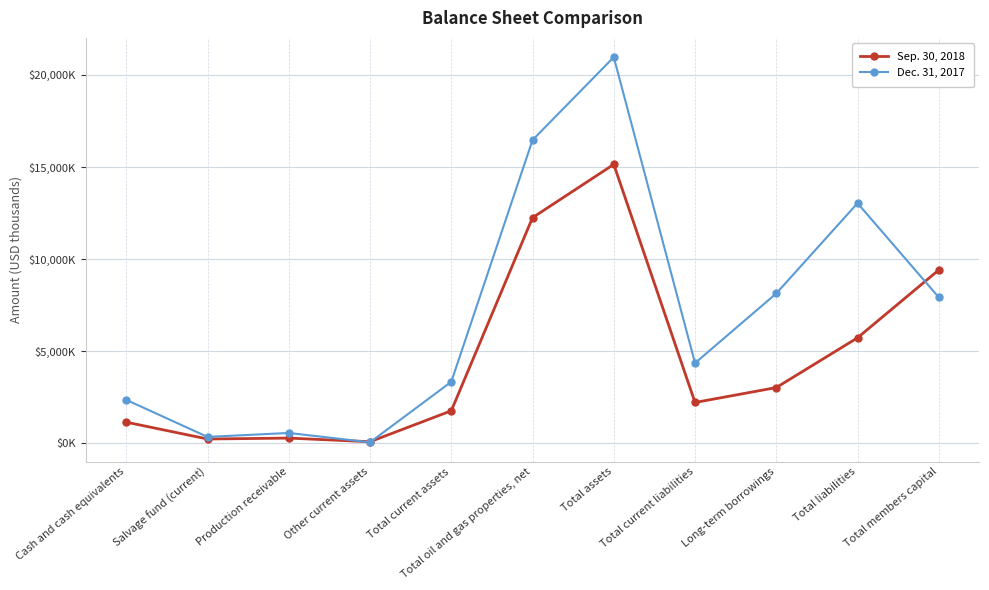

How many interior local valleys does the Sep. 30, 2018 series have?

3